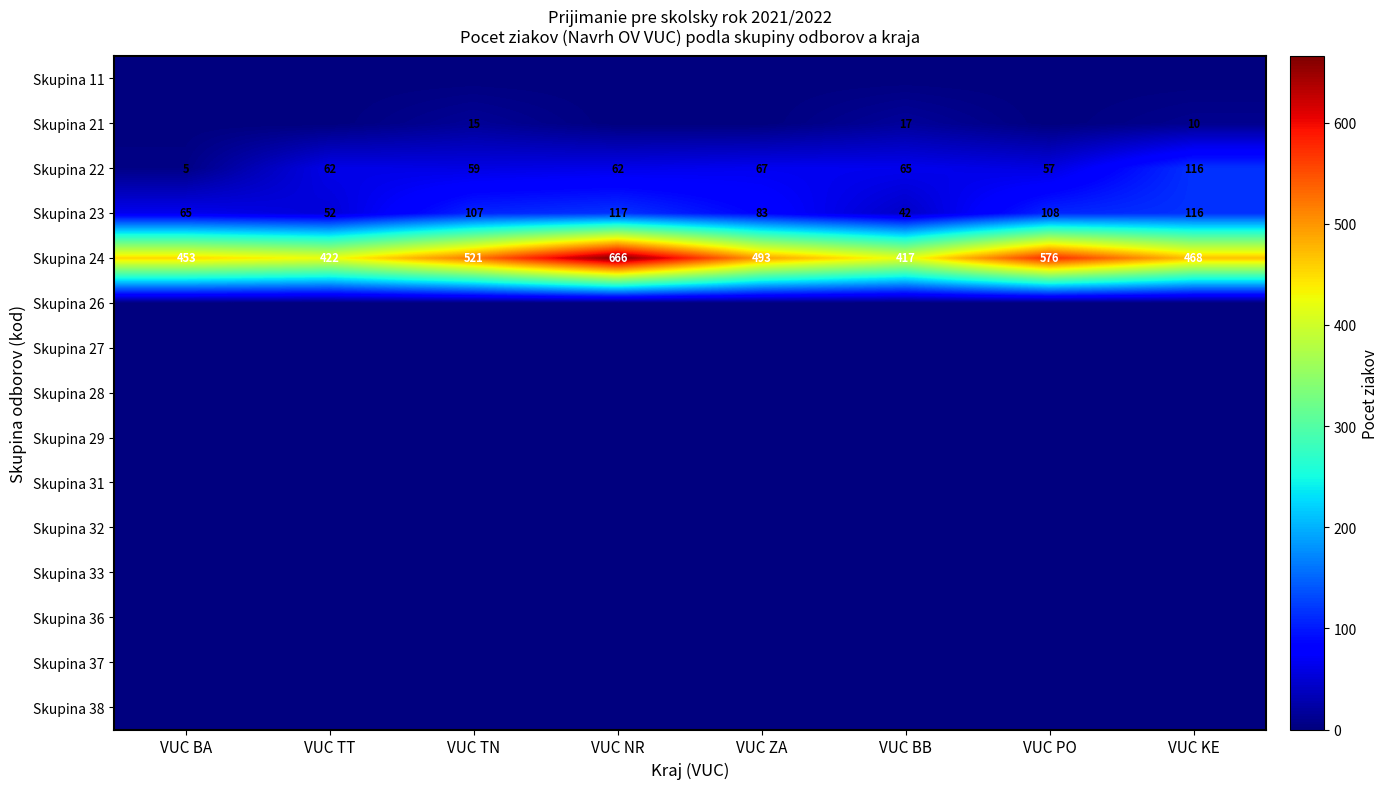

Is the value of Skupina 22 at VUC NR greater than the value of Skupina 24 at VUC PO?

No